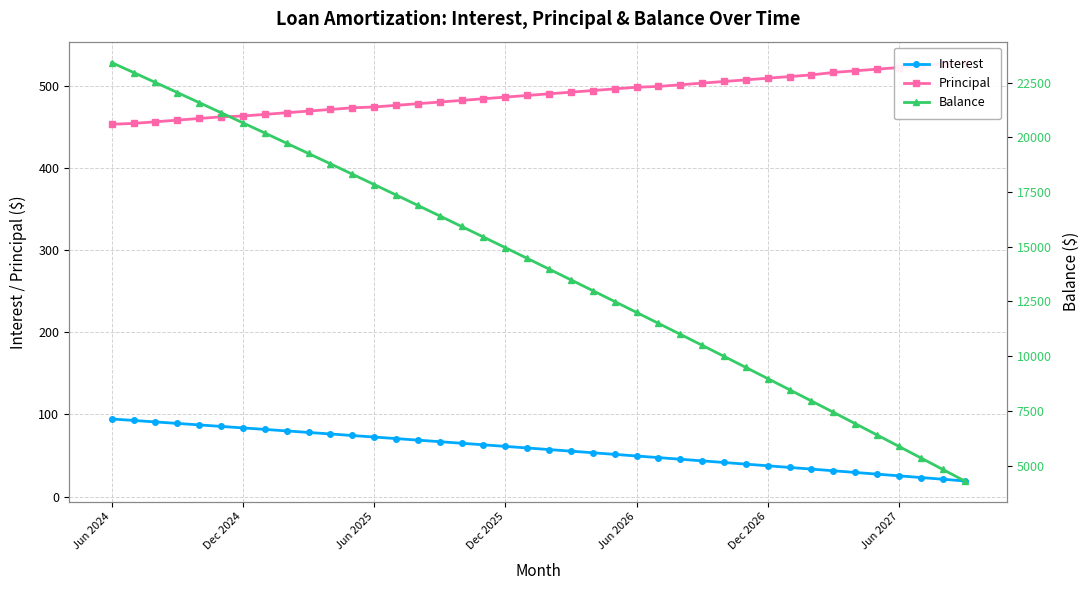

What position from the right is 10?

30